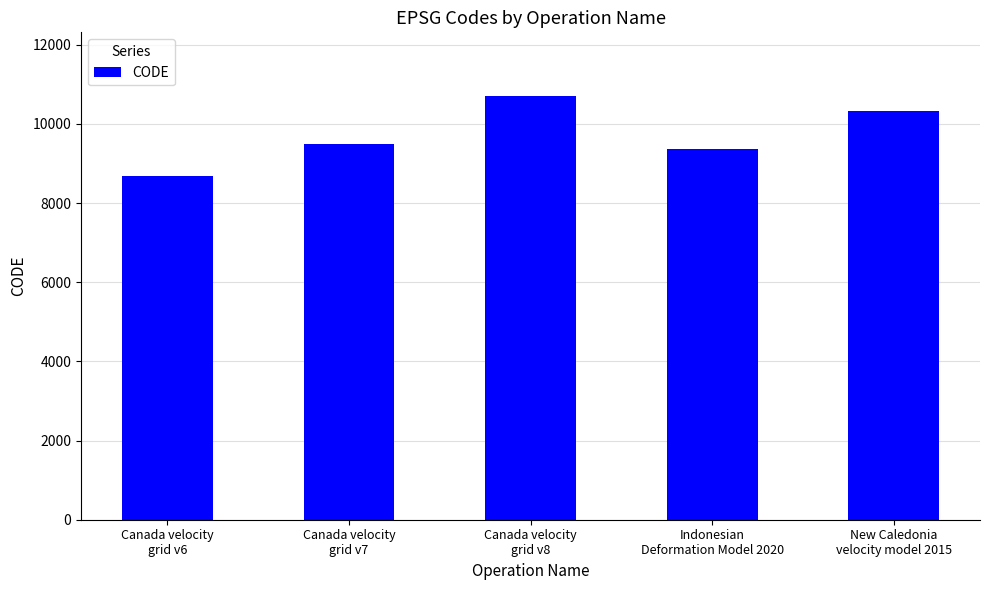

Which category has the lowest value across all series?

Canada velocity
grid v6